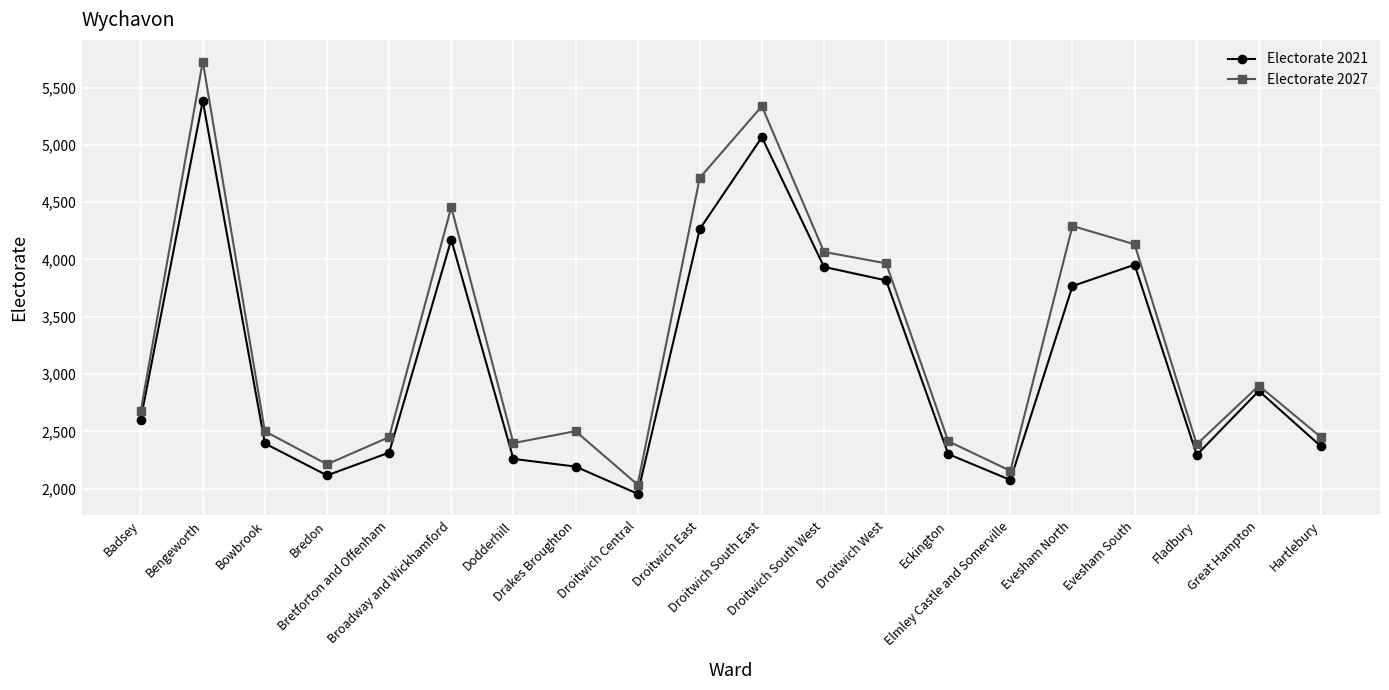

What is the sum of all Electorate 2027 values?

65766